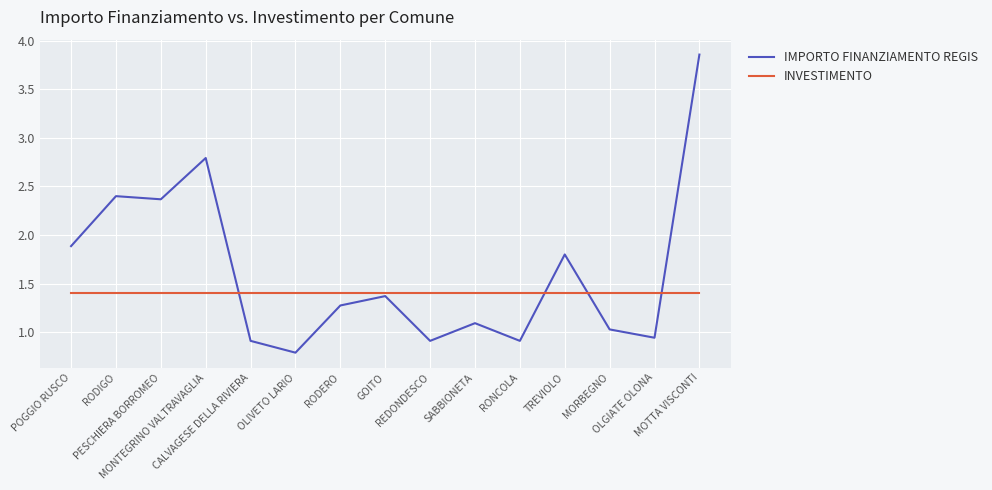

What is the sum of the INVESTIMENTO values at MOTTA VISCONTI and RONCOLA?

2.8